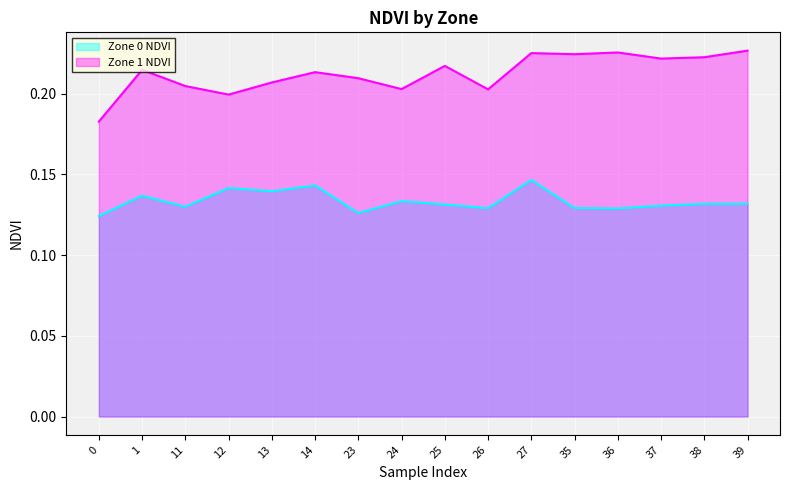

Rank the categories by Zone 0 NDVI value from lowest to highest.

0, 23, 36, 26, 35, 11, 37, 25, 38, 39, 24, 1, 13, 12, 14, 27